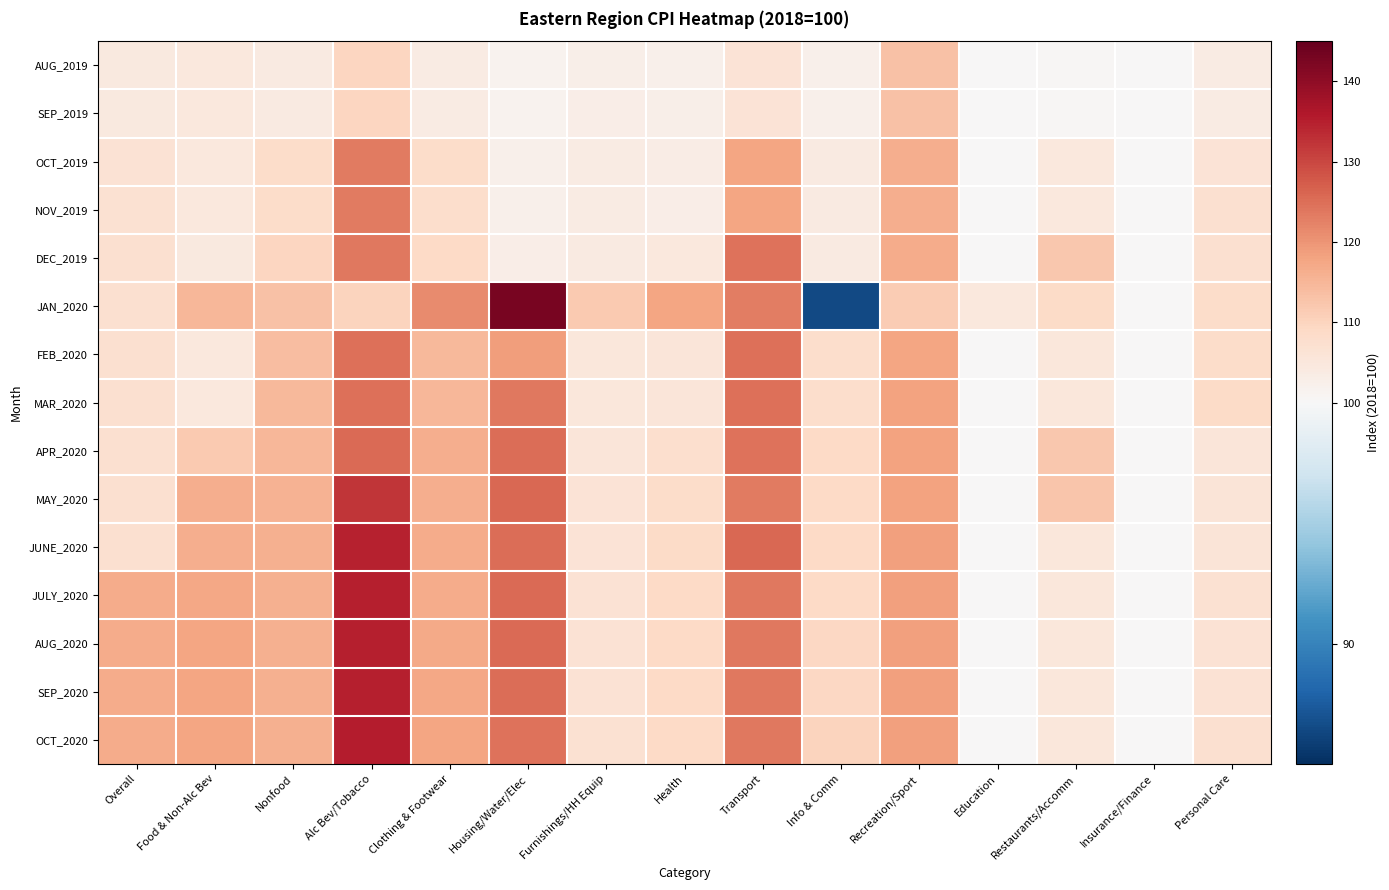

At Food & Non-Alc Bev, list the series in order from smallest to largest.

DEC_2019, FEB_2020, OCT_2019, SEP_2019, AUG_2019, NOV_2019, MAR_2020, APR_2020, JAN_2020, MAY_2020, JUNE_2020, JULY_2020, SEP_2020, OCT_2020, AUG_2020